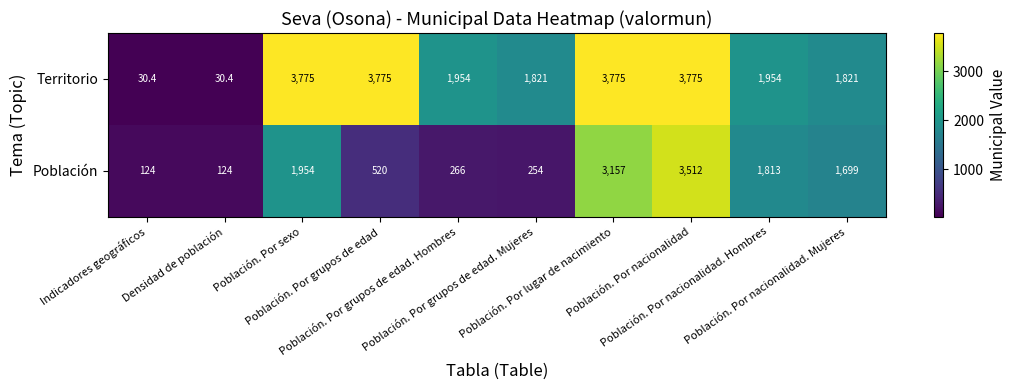

What is the greatest value displayed?

3775.0